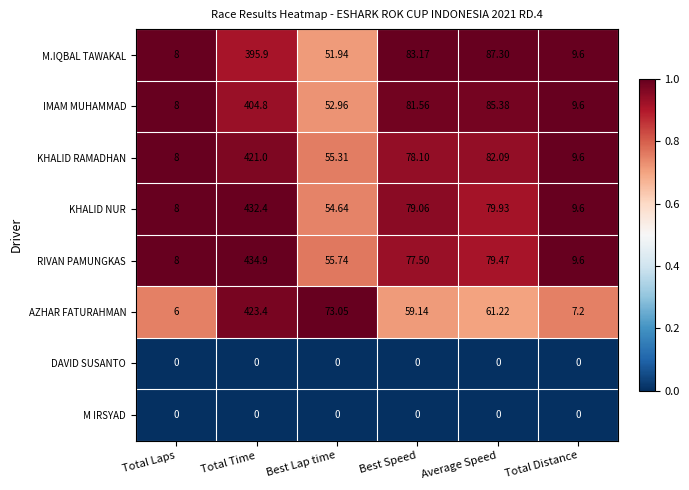

Where is KHALID NUR nearest to the value 220?

Average Speed